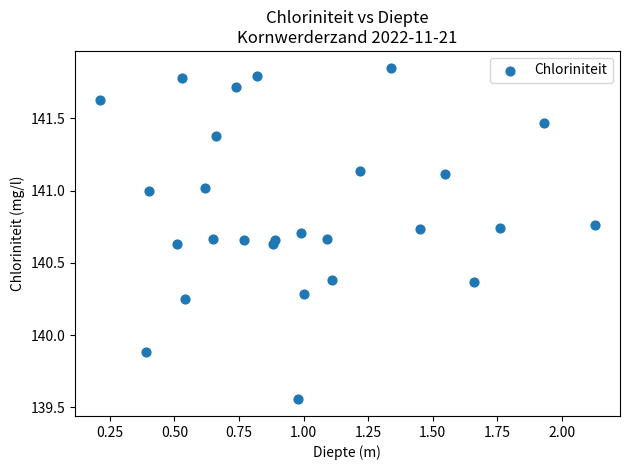

What Y value in the scatter plot is closest to 140?

139.9